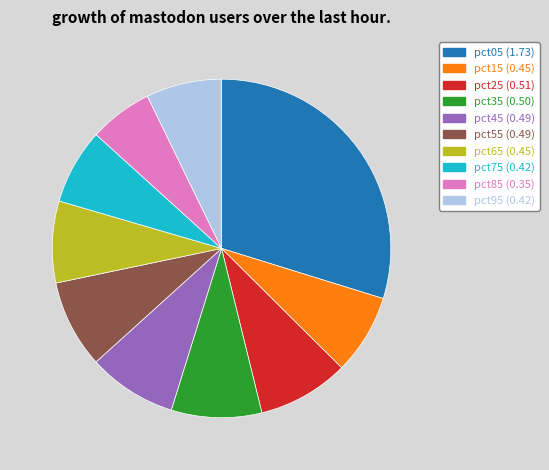

How many slices are in this pie chart?

10